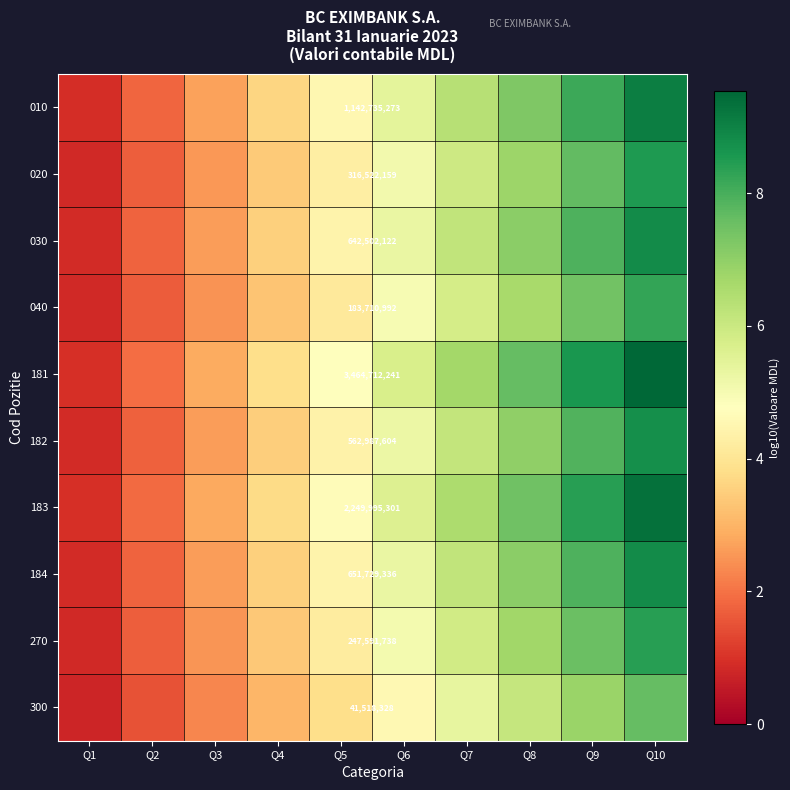

What is the approximate value of 300 at Q9?

6.9